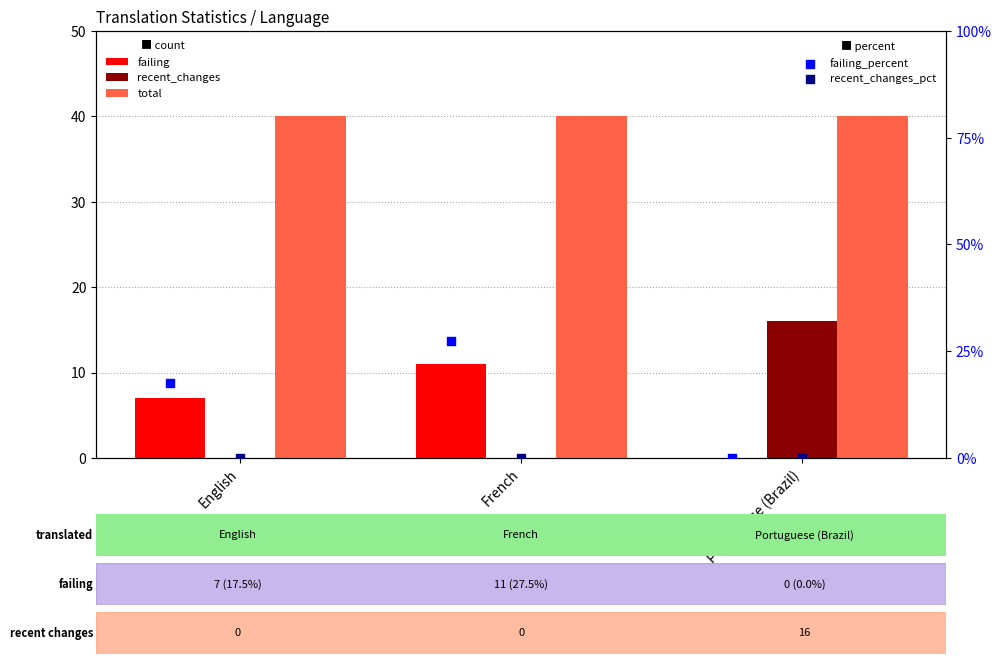

At how many categories does at least one series exceed 24?

3